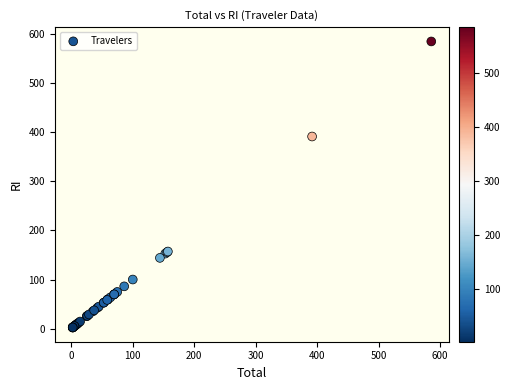

What Y value in the scatter plot is closest to 293?

391.7